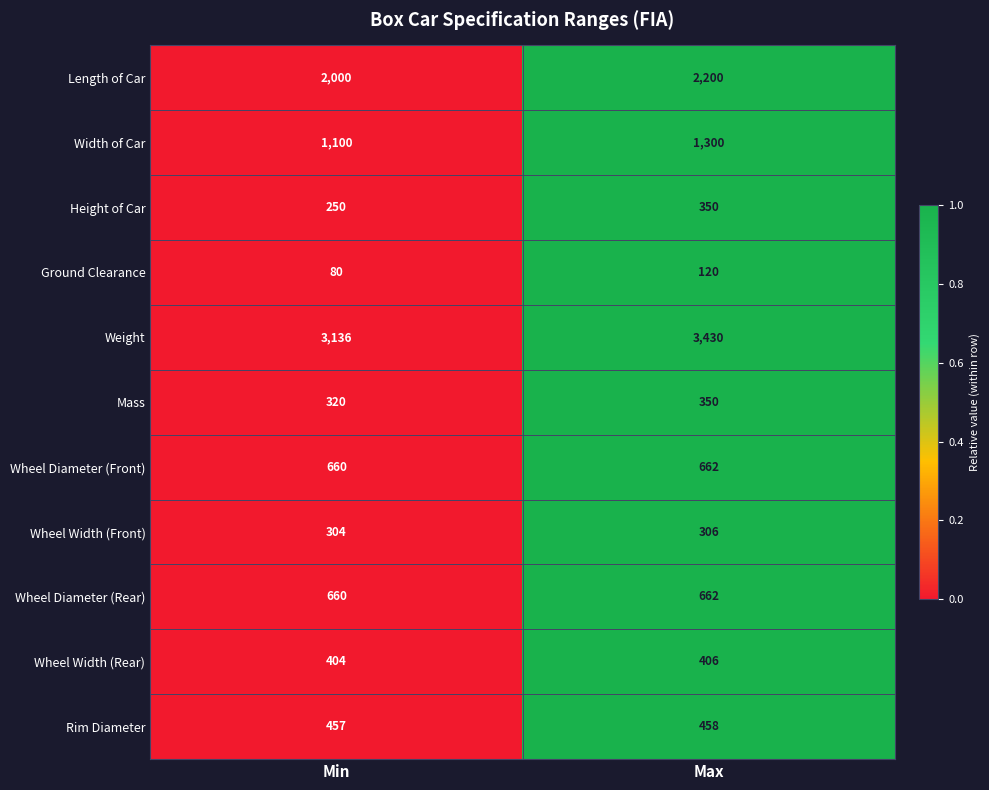

The Height of Car series shows 356 at Min. True or false?

False